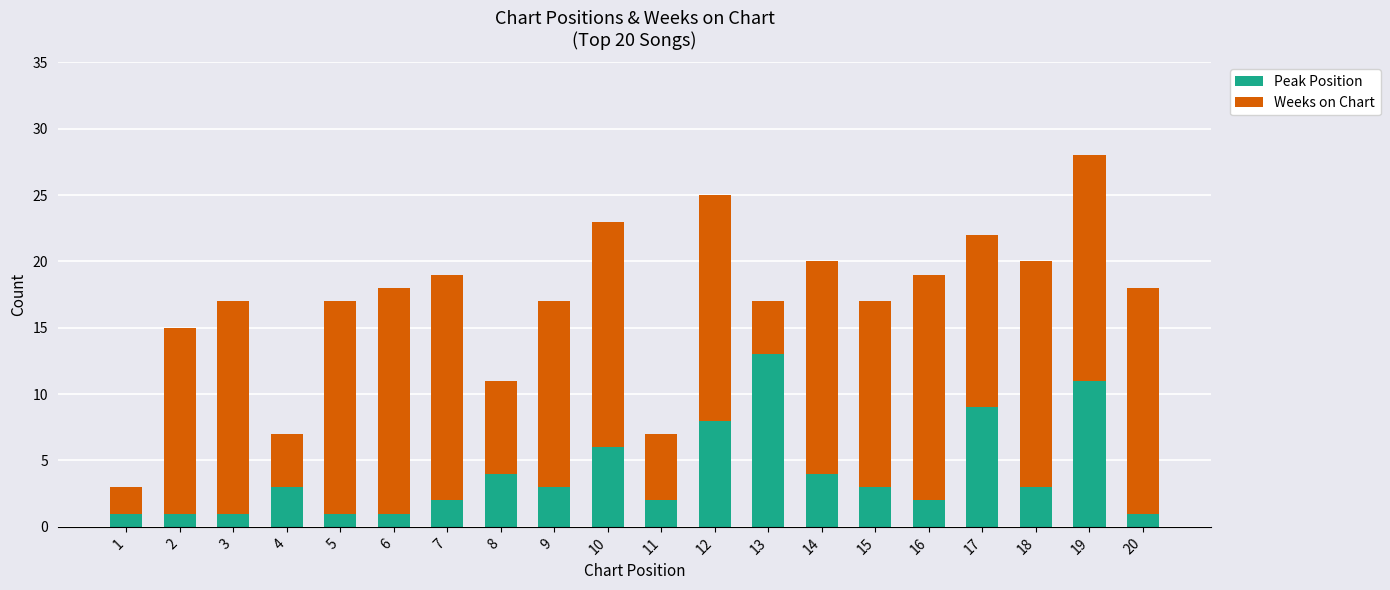

At which category is the sum across all series the highest?

19